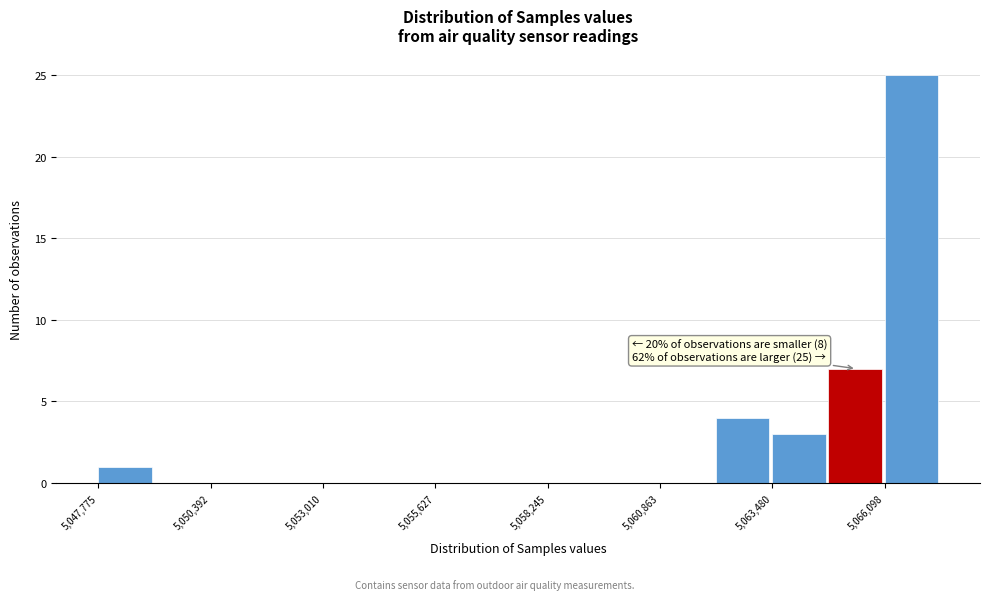

Around what value on the x-axis is the tallest bar? Give the approximate position of its centre, as read against the axis.

5066500